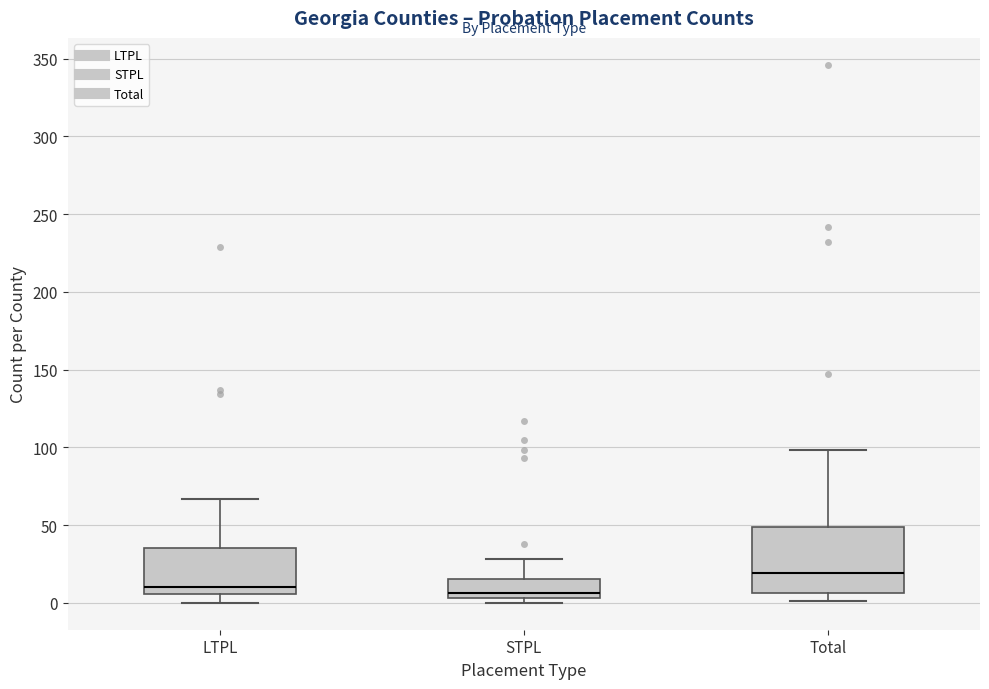

Which box has the highest median line?

Total